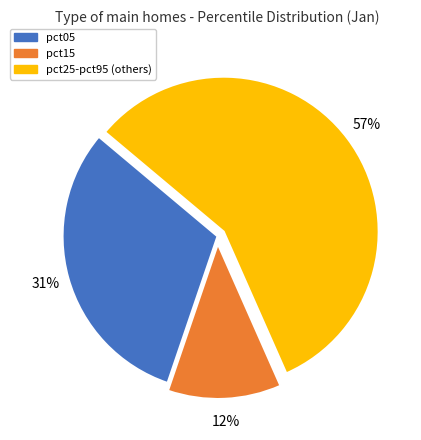

Is there a majority slice in this chart?

Yes